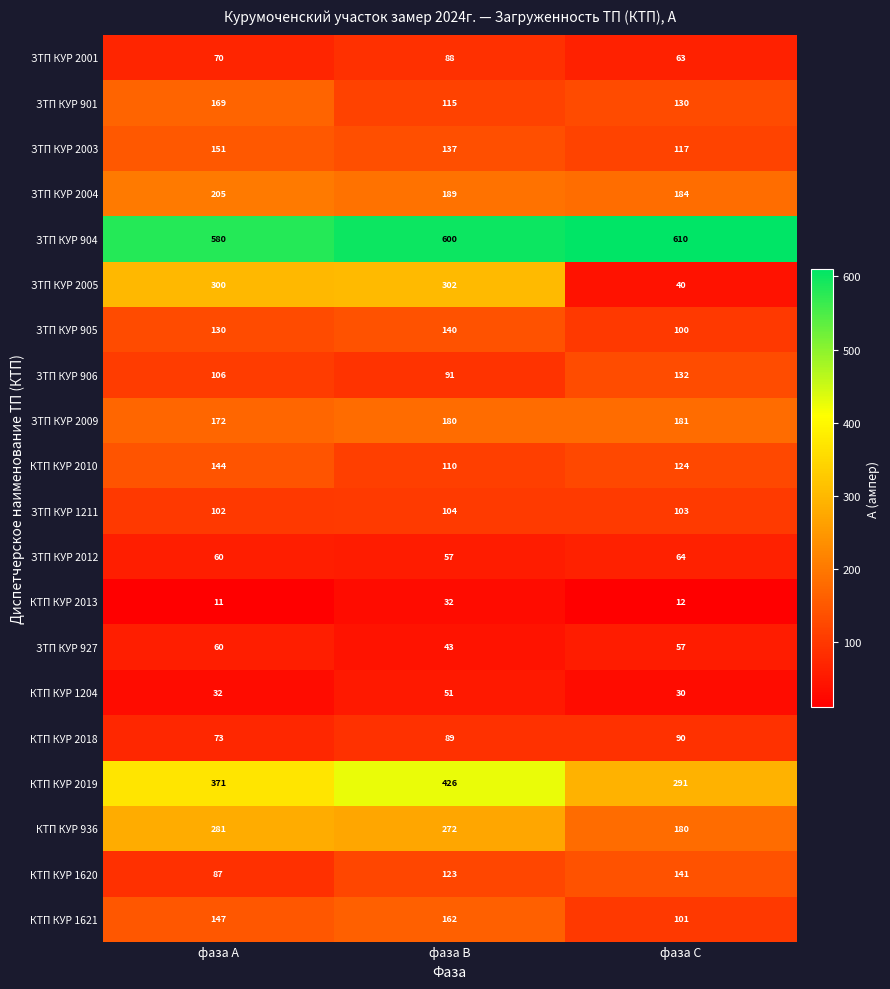

What is the difference between the maximum and second lowest values in the ЗТП КУР 906 series?

26